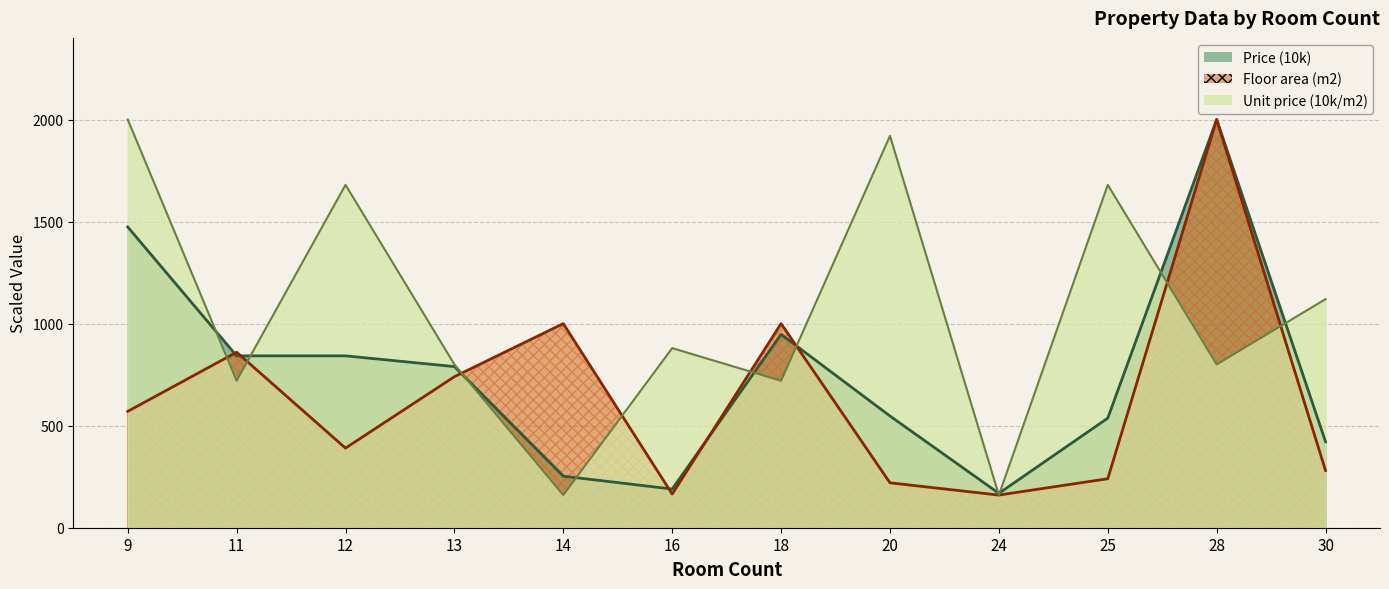

Does the chart have visible grid lines?

Yes